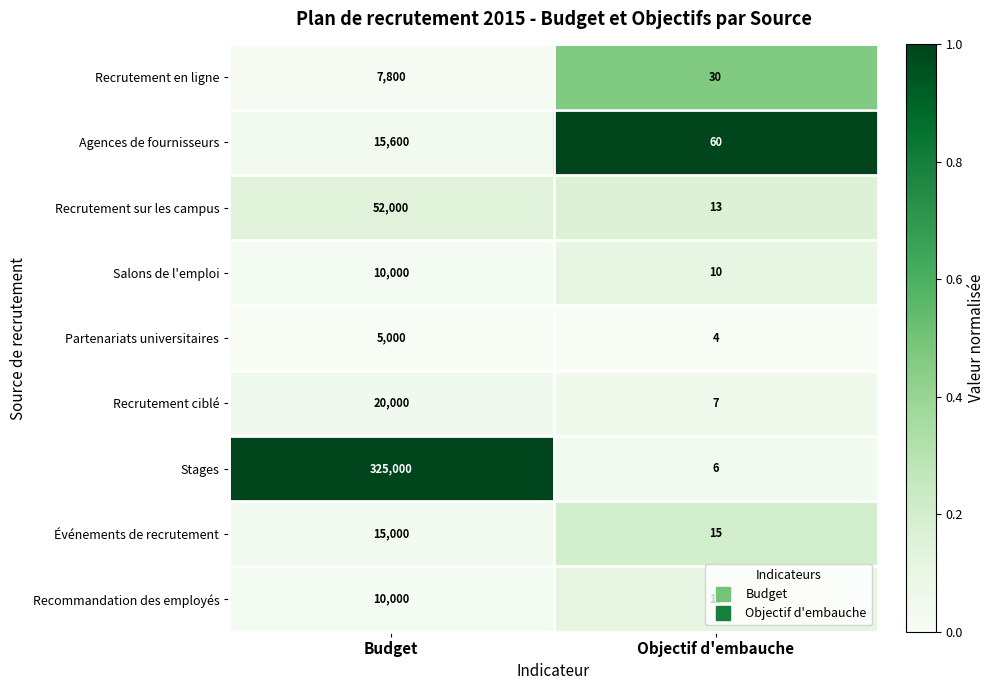

Which series has the widest spread of values?

Stages